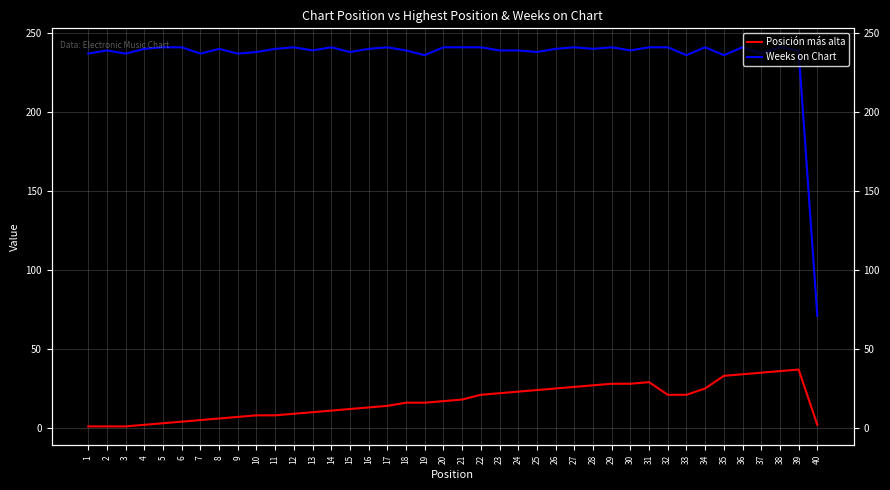

At which label does Posición más alta reach its peak?

39